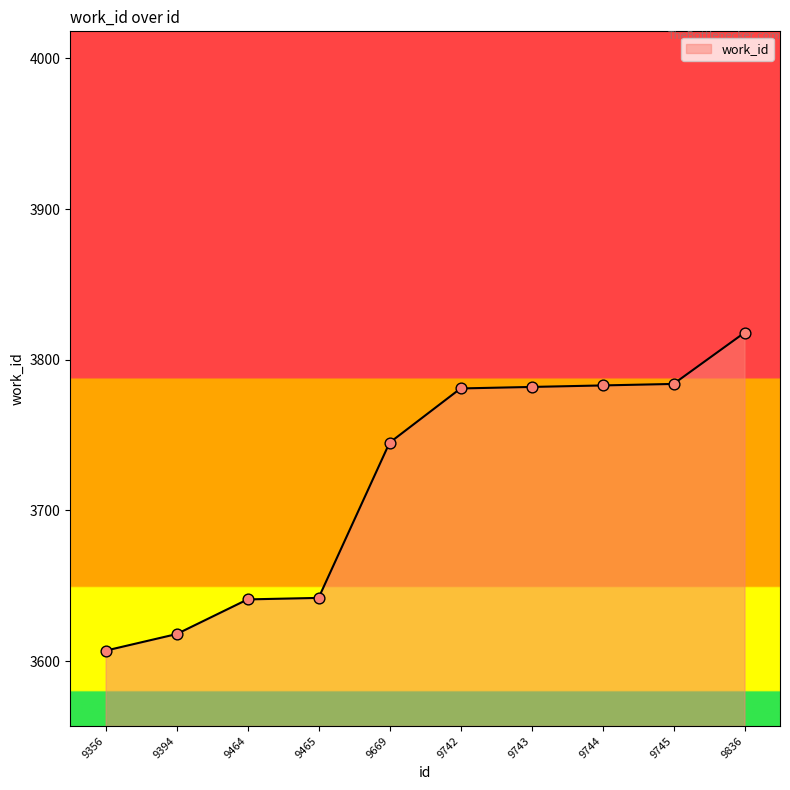

Approximately how many times larger is the value at 9356 compared to 9743?

1.0